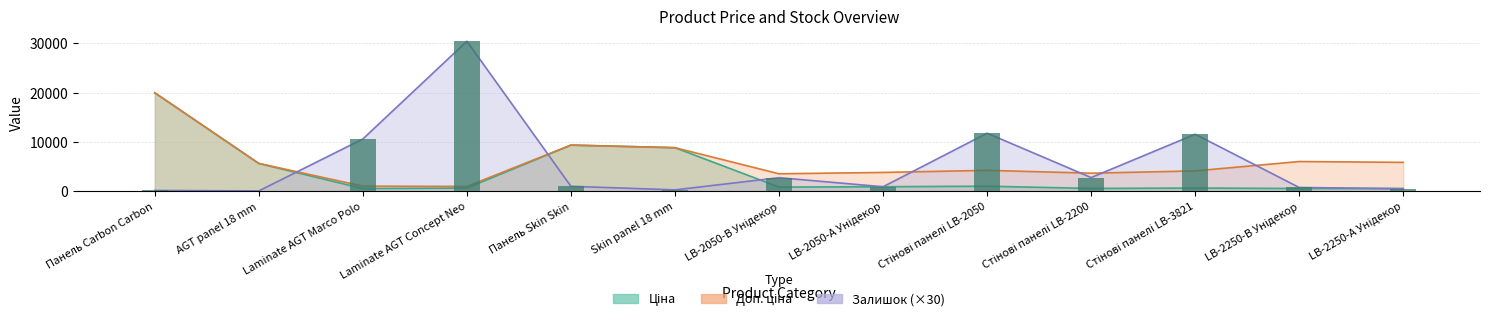

Which has a higher value, Панель Skin Skin or Стінові панелі LB-2050?

Панель Skin Skin